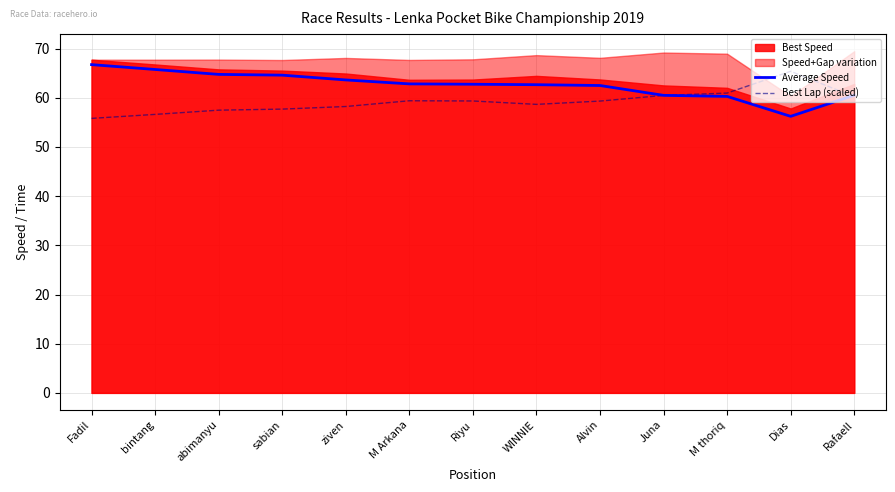

What is the smallest value displayed?

55.8